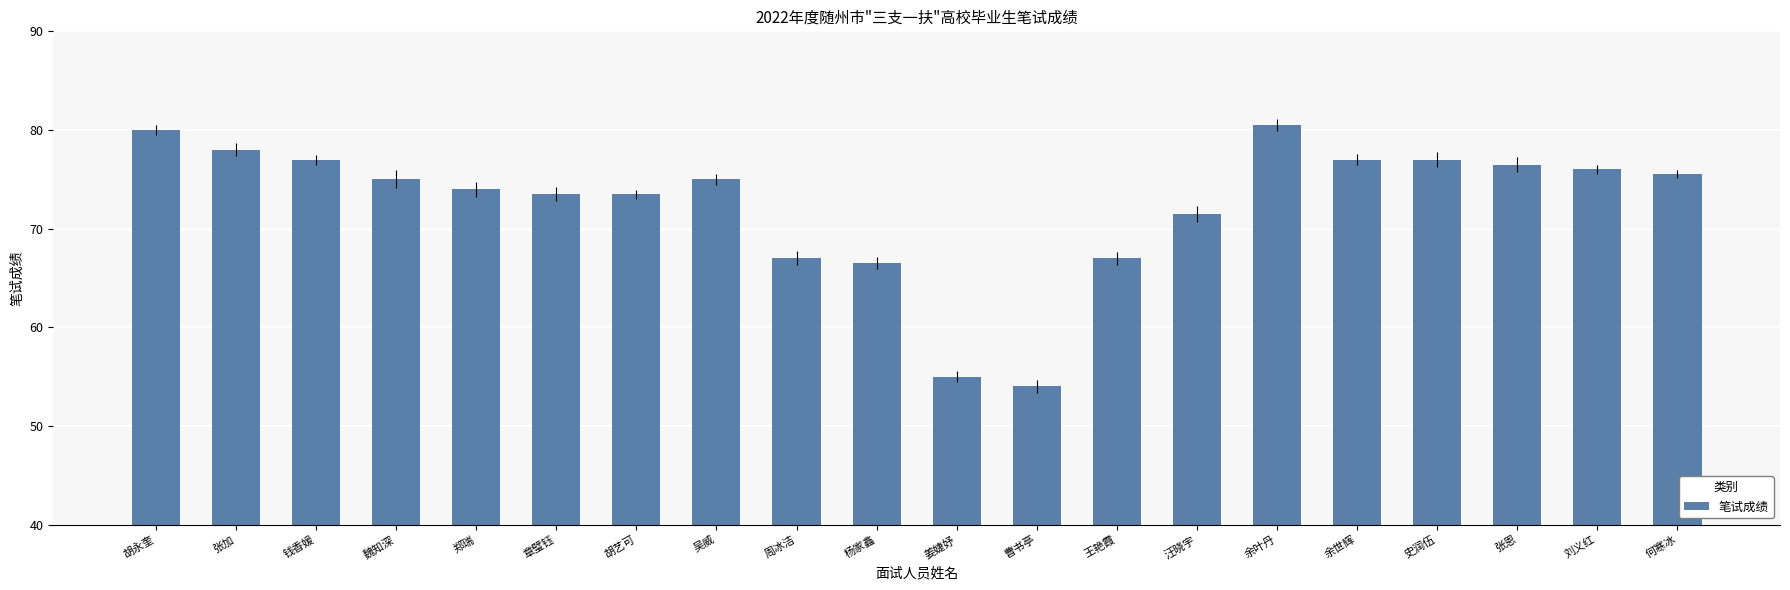

What is the ratio of the value at 刘义红 to the value at 章璧钰?

1.0